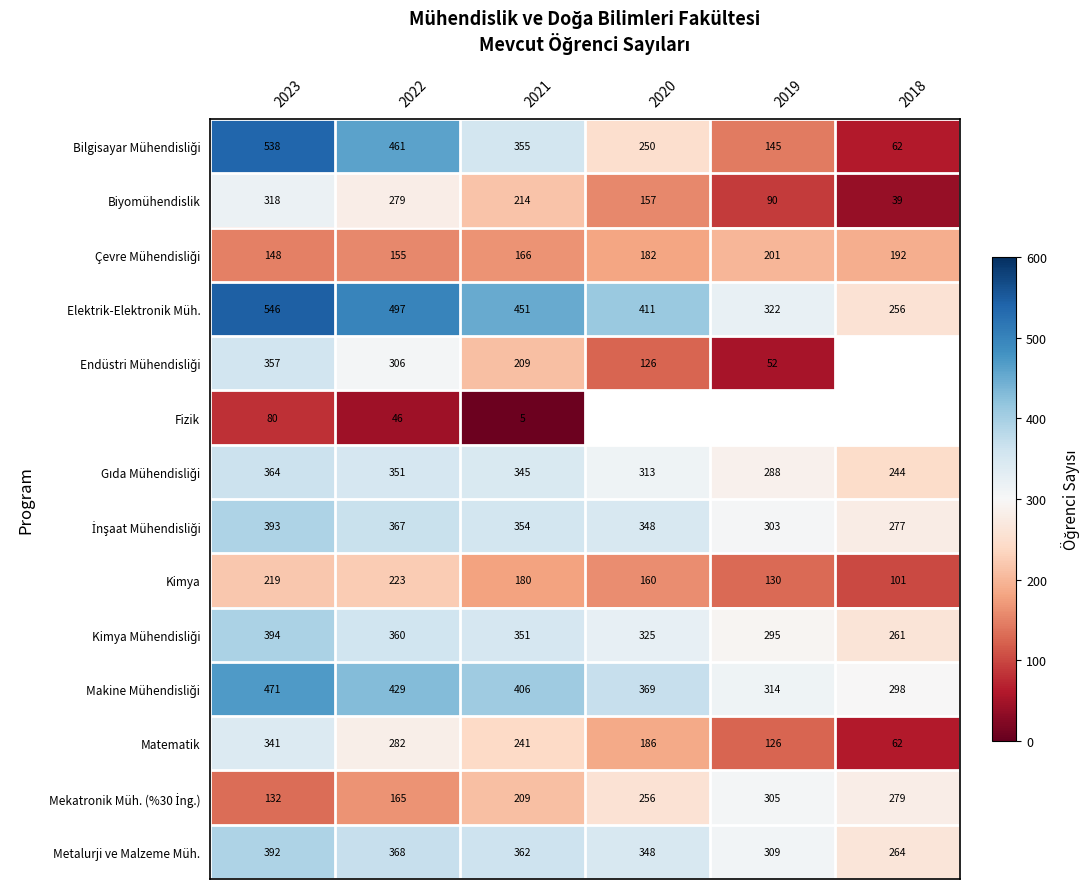

Rank the categories by Matematik value from lowest to highest.

2018, 2019, 2020, 2021, 2022, 2023